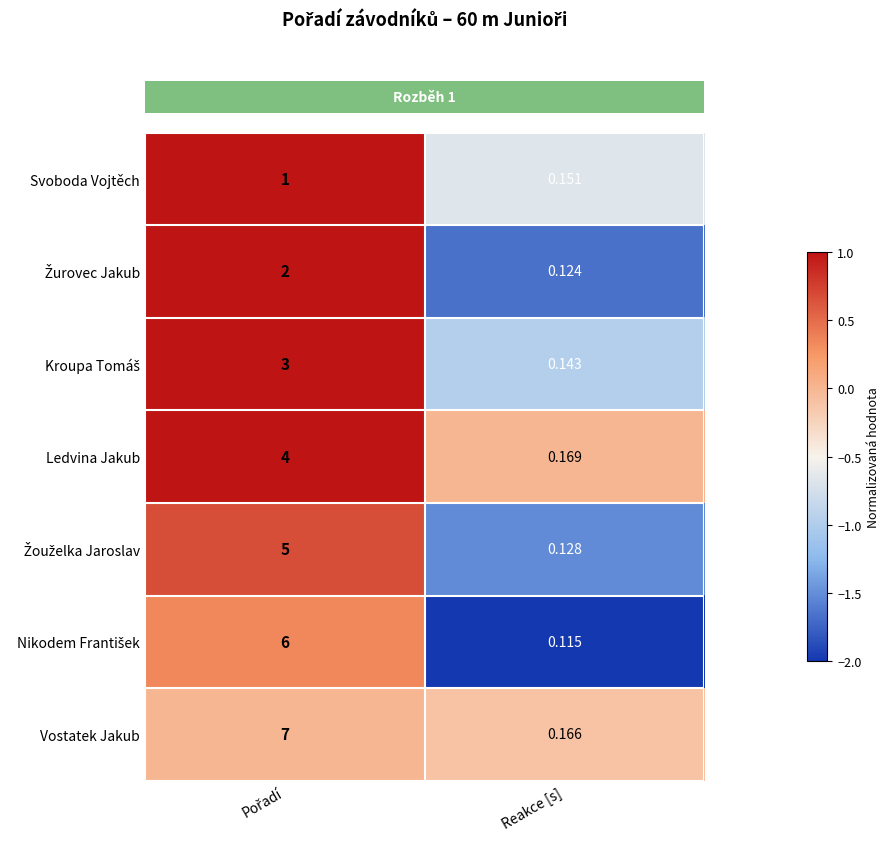

How many series are shown in this chart?

7